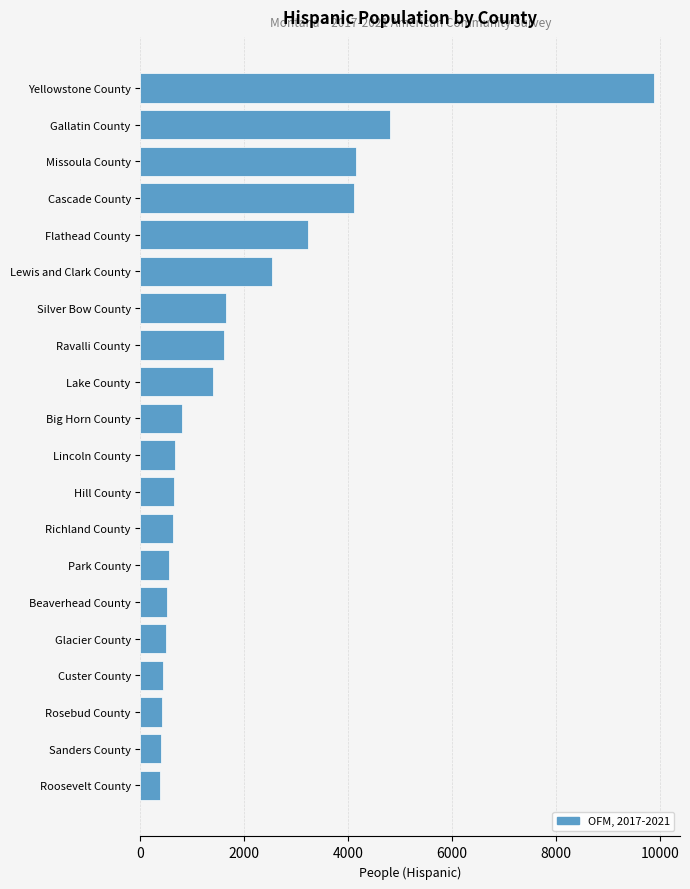

Where is the data nearest to the value 5137?

Gallatin County